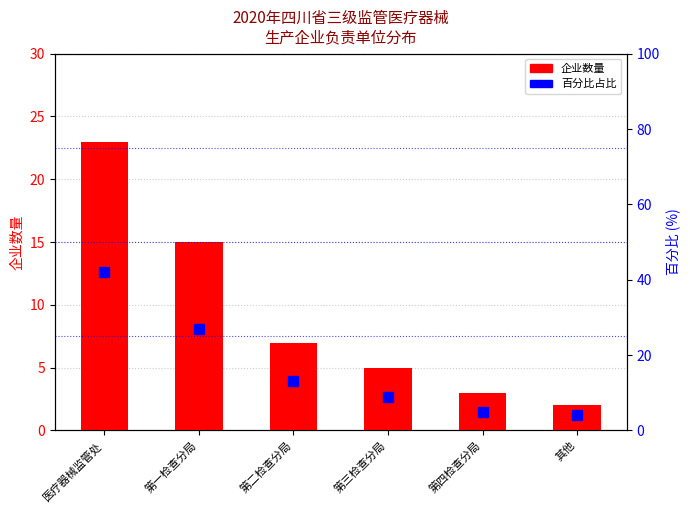

At 医疗器械监管处, list the series in order from largest to smallest.

百分比, 企业数量